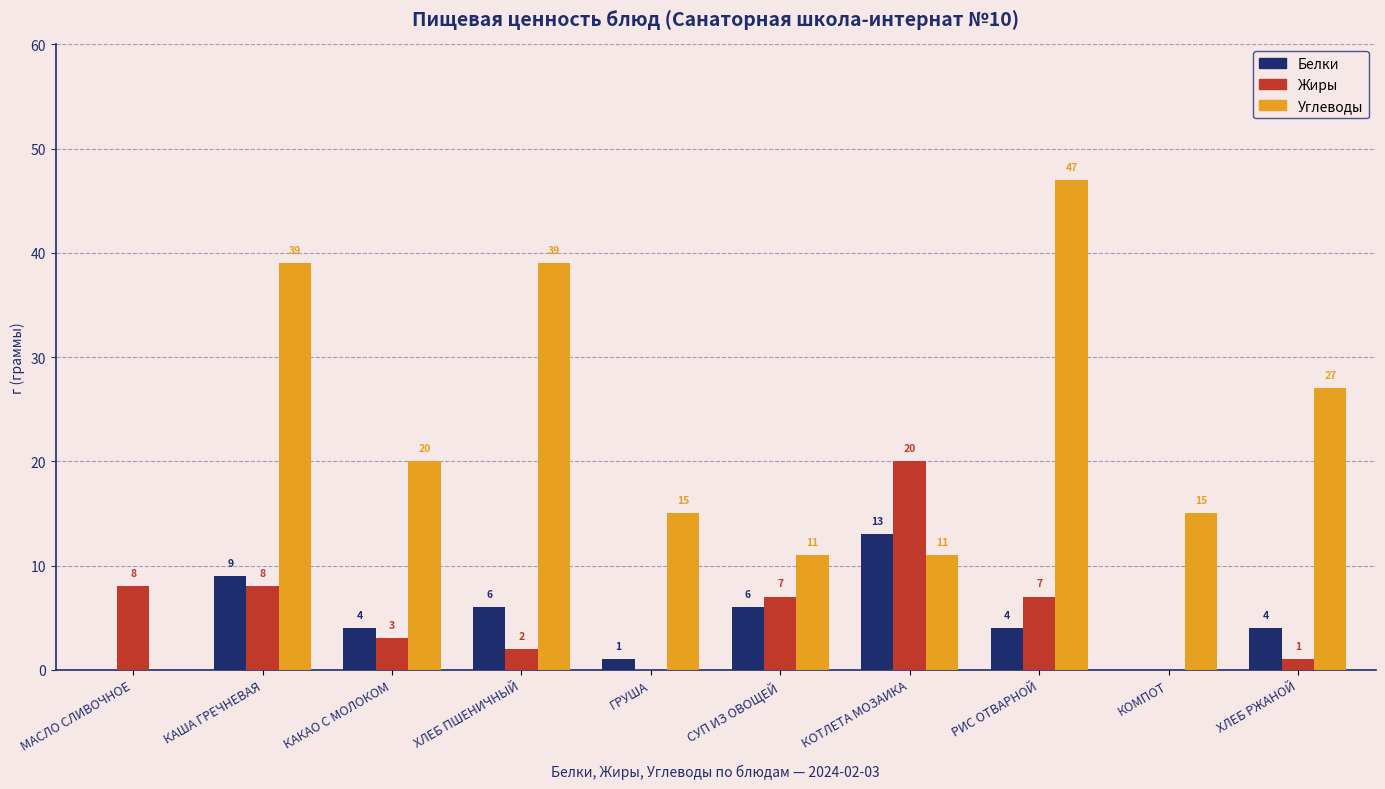

Which category has the highest value in the Жиры series?

КОТЛЕТА МОЗАИКА